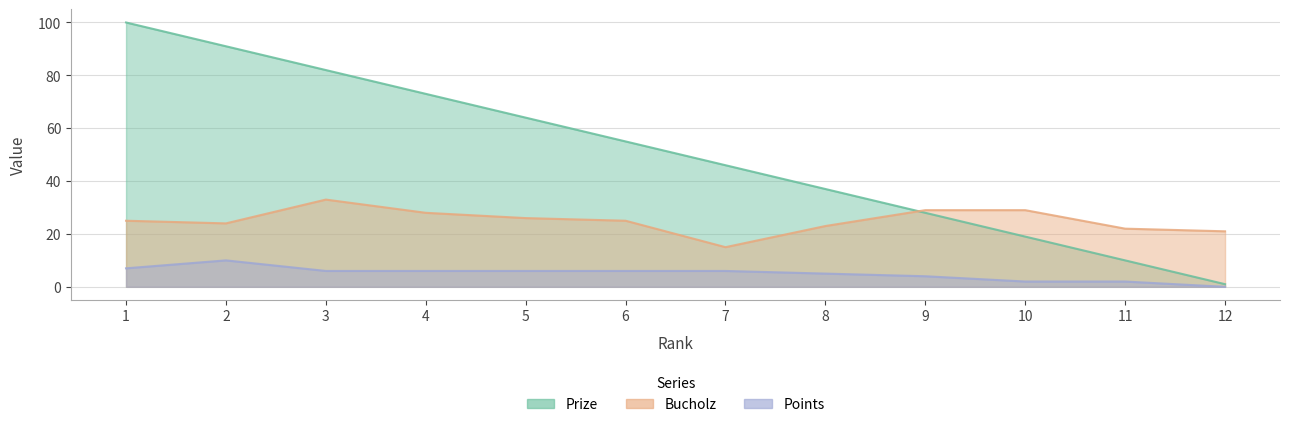

True or false: Prize and Points cross at least once.

False